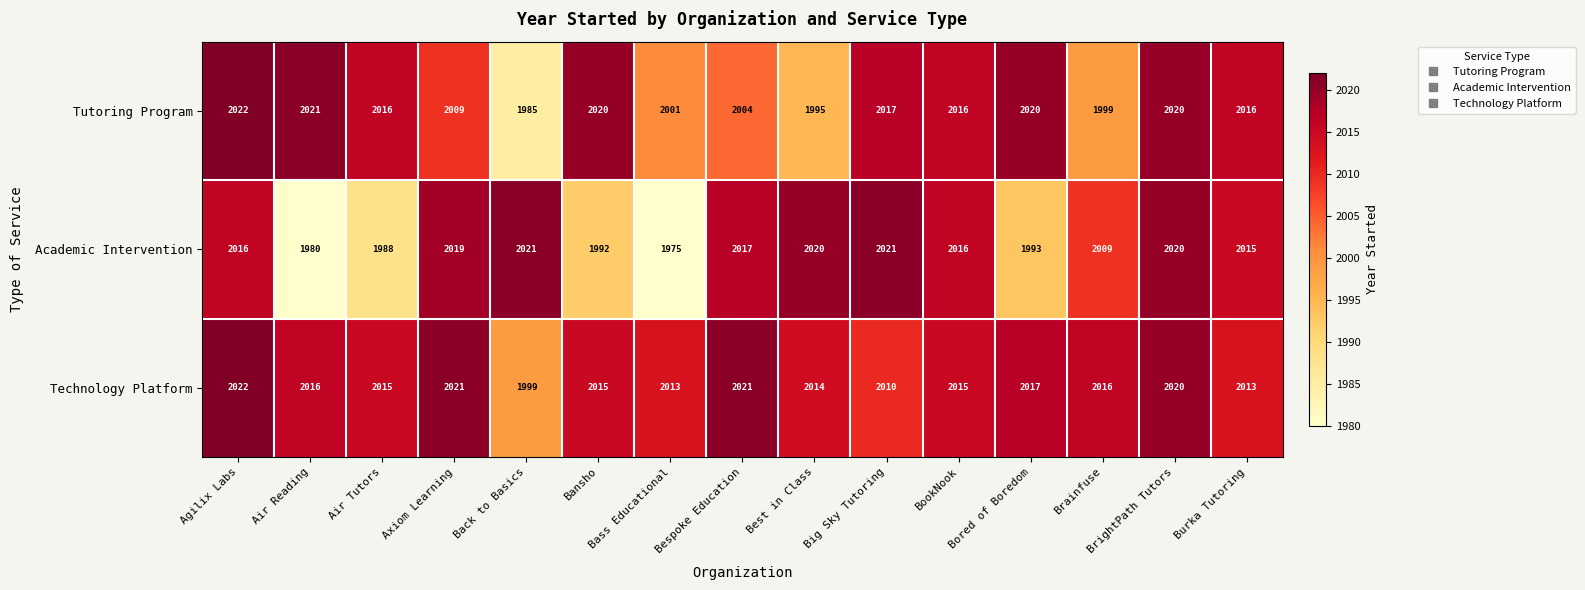

What is the total value across all series at Bass Educational?

5989